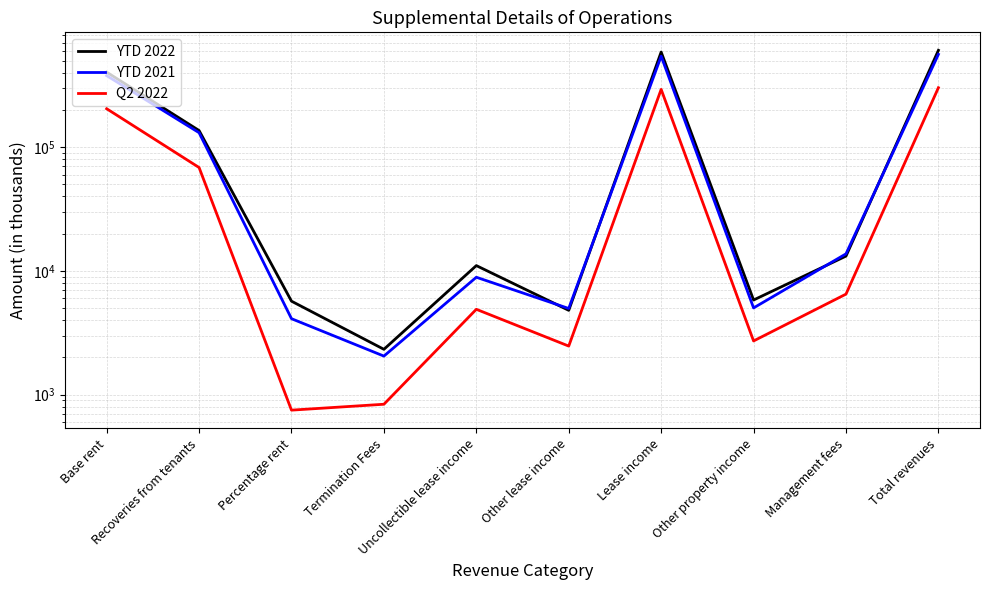

Does the chart have visible grid lines?

Yes